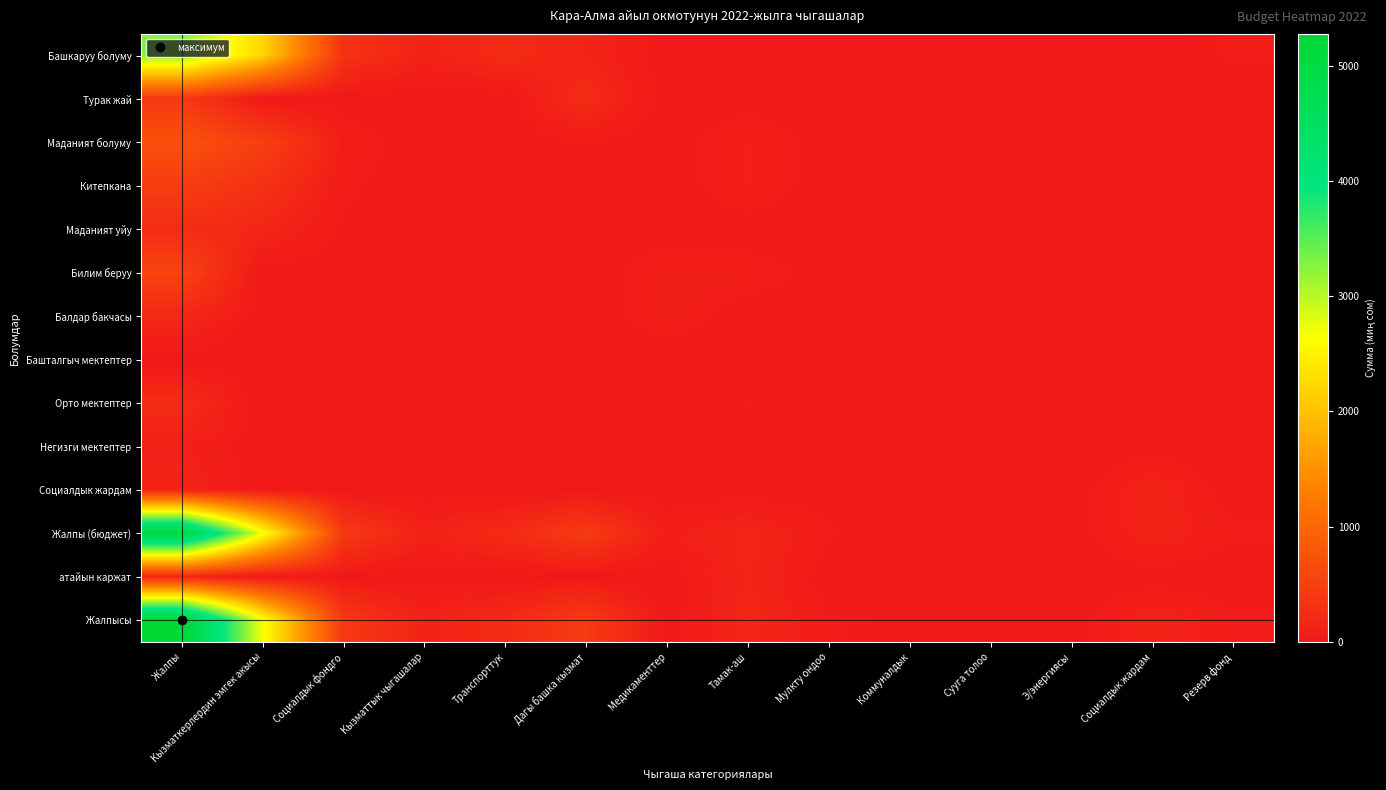

Reading left to right, transcribe all the data shown in this chart.

Башкаруу болуму: Жалпы=3276.8	Кызматкерлердин эмгек акысы=2219.4	Социалдык фондго=328.3	Кызматтык чыгашалар=130.0	Транспорттук=227.2	Дагы башка кызмат=147.9	Медикаменттер=0.0	Тамак-аш=0.0	Мулкту ондоо=0.0	Коммуналдык=0.0	Сууга толоо=0.0	Э/энергиясы=0.0	Социалдык жардам=0.0	Резерв фонд=50.0
Турак жай: Жалпы=415.2	Кызматкерлердин эмгек акысы=0.0	Социалдык фондго=0.0	Кызматтык чыгашалар=0.0	Транспорттук=0.0	Дагы башка кызмат=245.2	Медикаменттер=0.0	Тамак-аш=0.0	Мулкту ондоо=0.0	Коммуналдык=0.0	Сууга толоо=0.0	Э/энергиясы=0.0	Социалдык жардам=0.0	Резерв фонд=0.0
Маданият болуму: Жалпы=718.7	Кызматкерлердин эмгек акысы=492.7	Социалдык фондго=85.0	Кызматтык чыгашалар=0.0	Транспорттук=0.0	Дагы башка кызмат=41.0	Медикаменттер=0.0	Тамак-аш=100.0	Мулкту ондоо=0.0	Коммуналдык=0.0	Сууга толоо=0.0	Э/энергиясы=0.0	Социалдык жардам=0.0	Резерв фонд=0.0
Китепкана: Жалпы=467.7	Кызматкерлердин эмгек акысы=313.6	Социалдык фондго=54.1	Кызматтык чыгашалар=0.0	Транспорттук=0.0	Дагы башка кызмат=0.0	Медикаменттер=0.0	Тамак-аш=100.0	Мулкту ондоо=0.0	Коммуналдык=0.0	Сууга толоо=0.0	Э/энергиясы=0.0	Социалдык жардам=0.0	Резерв фонд=0.0
Маданият уйу: Жалпы=251.0	Кызматкерлердин эмгек акысы=179.1	Социалдык фондго=30.9	Кызматтык чыгашалар=0.0	Транспорттук=0.0	Дагы башка кызмат=41.0	Медикаменттер=0.0	Тамак-аш=0.0	Мулкту ондоо=0.0	Коммуналдык=0.0	Сууга толоо=0.0	Э/энергиясы=0.0	Социалдык жардам=0.0	Резерв фонд=0.0
Билим беруу: Жалпы=552.5	Кызматкерлердин эмгек акысы=0.0	Социалдык фондго=0.0	Кызматтык чыгашалар=0.0	Транспорттук=0.0	Дагы башка кызмат=0.0	Медикаменттер=80.0	Тамак-аш=70.0	Мулкту ондоо=20.0	Коммуналдык=0.0	Сууга толоо=0.0	Э/энергиясы=0.0	Социалдык жардам=0.0	Резерв фонд=0.0
Балдар бакчасы: Жалпы=199.0	Кызматкерлердин эмгек акысы=0.0	Социалдык фондго=0.0	Кызматтык чыгашалар=0.0	Транспорттук=0.0	Дагы башка кызмат=0.0	Медикаменттер=80.0	Тамак-аш=10.0	Мулкту ондоо=20.0	Коммуналдык=0.0	Сууга толоо=0.0	Э/энергиясы=0.0	Социалдык жардам=0.0	Резерв фонд=0.0
Башталгыч мектептер: Жалпы=0.0	Кызматкерлердин эмгек акысы=0.0	Социалдык фондго=0.0	Кызматтык чыгашалар=0.0	Транспорттук=0.0	Дагы башка кызмат=0.0	Медикаменттер=0.0	Тамак-аш=0.0	Мулкту ондоо=0.0	Коммуналдык=0.0	Сууга толоо=0.0	Э/энергиясы=0.0	Социалдык жардам=0.0	Резерв фонд=0.0
Орто мектептер: Жалпы=245.0	Кызматкерлердин эмгек акысы=0.0	Социалдык фондго=0.0	Кызматтык чыгашалар=0.0	Транспорттук=0.0	Дагы башка кызмат=0.0	Медикаменттер=0.0	Тамак-аш=45.0	Мулкту ондоо=0.0	Коммуналдык=0.0	Сууга толоо=0.0	Э/энергиясы=0.0	Социалдык жардам=0.0	Резерв фонд=0.0
Негизги мектептер: Жалпы=108.5	Кызматкерлердин эмгек акысы=0.0	Социалдык фондго=0.0	Кызматтык чыгашалар=0.0	Транспорттук=0.0	Дагы башка кызмат=0.0	Медикаменттер=0.0	Тамак-аш=15.0	Мулкту ондоо=0.0	Коммуналдык=0.0	Сууга толоо=0.0	Э/энергиясы=0.0	Социалдык жардам=0.0	Резерв фонд=0.0
Социалдык жардам: Жалпы=150.0	Кызматкерлердин эмгек акысы=0.0	Социалдык фондго=0.0	Кызматтык чыгашалар=0.0	Транспорттук=0.0	Дагы башка кызмат=0.0	Медикаменттер=0.0	Тамак-аш=0.0	Мулкту ондоо=0.0	Коммуналдык=0.0	Сууга толоо=0.0	Э/энергиясы=0.0	Социалдык жардам=150.0	Резерв фонд=0.0
Жалпы (бюджет): Жалпы=5113.2	Кызматкерлердин эмгек акысы=2712.1	Социалдык фондго=413.3	Кызматтык чыгашалар=130.0	Транспорттук=227.2	Дагы башка кызмат=434.1	Медикаменттер=80.0	Тамак-аш=170.0	Мулкту ондоо=50.0	Коммуналдык=0.0	Сууга толоо=0.0	Э/энергиясы=0.0	Социалдык жардам=150.0	Резерв фонд=50.0
атайын каржат: Жалпы=162.0	Кызматкерлердин эмгек акысы=0.0	Социалдык фондго=0.0	Кызматтык чыгашалар=0.0	Транспорттук=0.0	Дагы башка кызмат=0.0	Медикаменттер=0.0	Тамак-аш=162.0	Мулкту ондоо=0.0	Коммуналдык=0.0	Сууга толоо=0.0	Э/энергиясы=0.0	Социалдык жардам=0.0	Резерв фонд=0.0
Жалпысы: Жалпы=5275.2	Кызматкерлердин эмгек акысы=2712.1	Социалдык фондго=413.3	Кызматтык чыгашалар=130.0	Транспорттук=227.2	Дагы башка кызмат=434.1	Медикаменттер=0.0	Тамак-аш=170.0	Мулкту ондоо=50.0	Коммуналдык=0.0	Сууга толоо=0.0	Э/энергиясы=0.0	Социалдык жардам=150.0	Резерв фонд=50.0